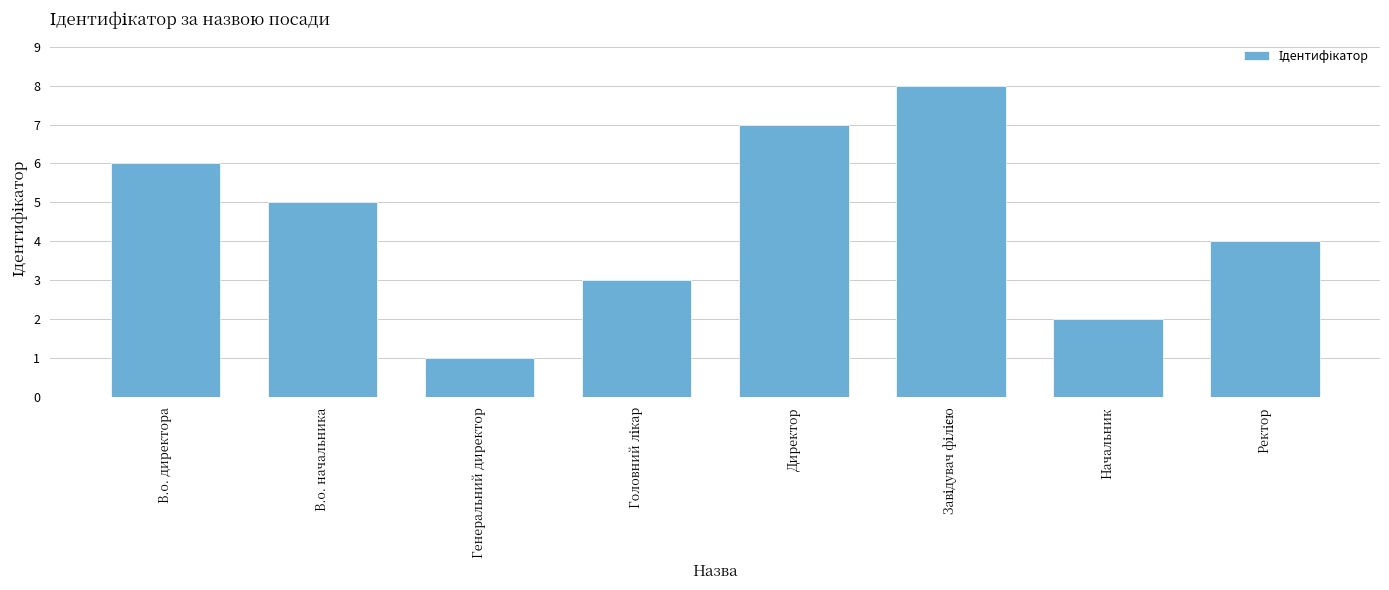

What is the label of the 2nd bar from the left?

В.о. начальника